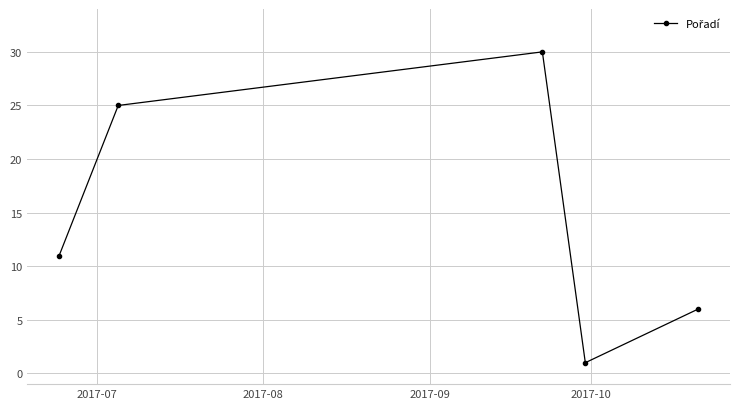

What is the average value?

15